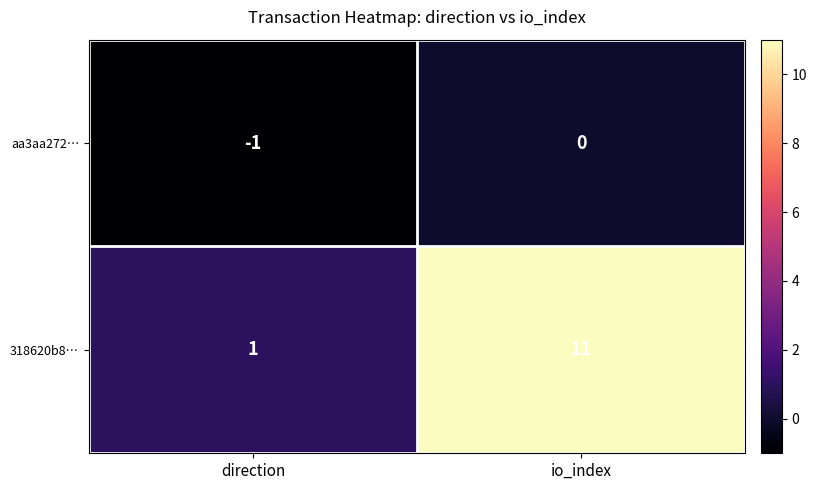

Between direction and io_index, which series saw the biggest shift?

318620b8…